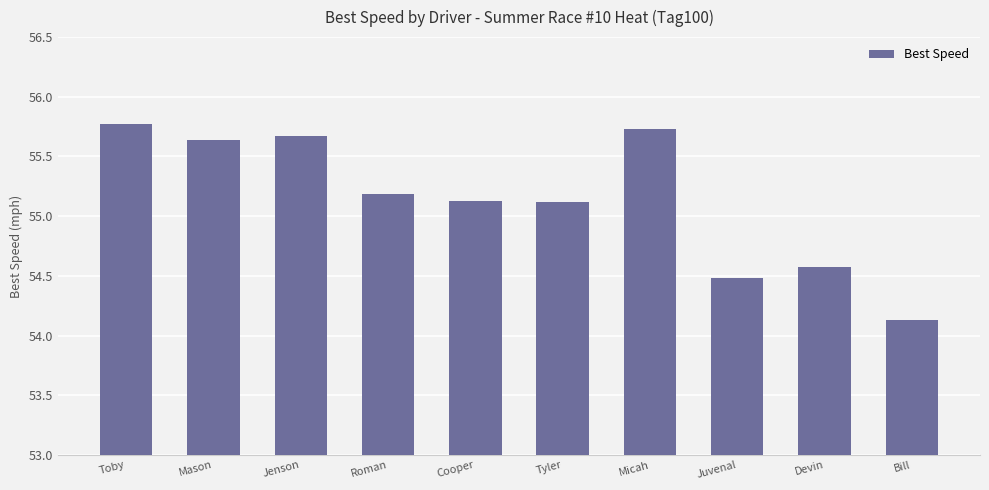

Which label corresponds to the smallest value in the chart?

Bill